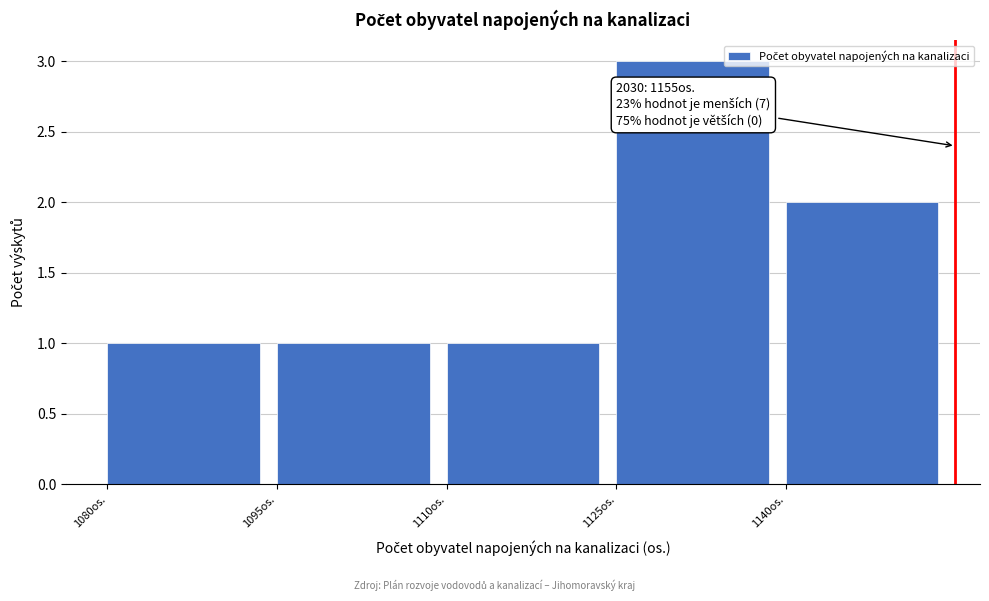

Over which range of the x-axis is the bar tallest?

1125 to 1140